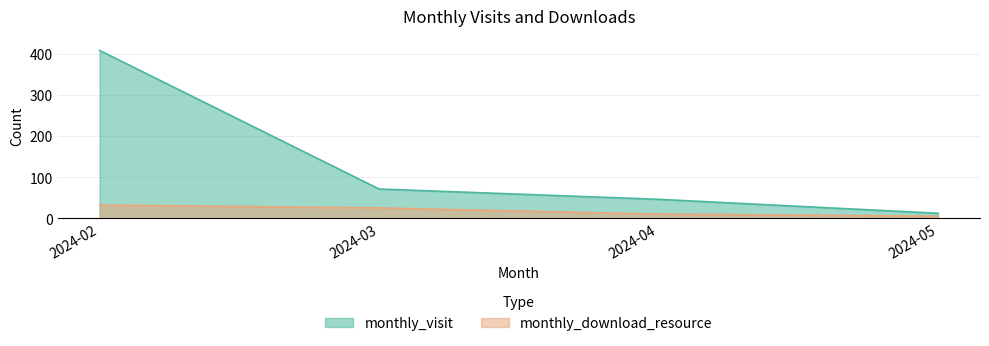

At how many categories does at least one series exceed 336?

1